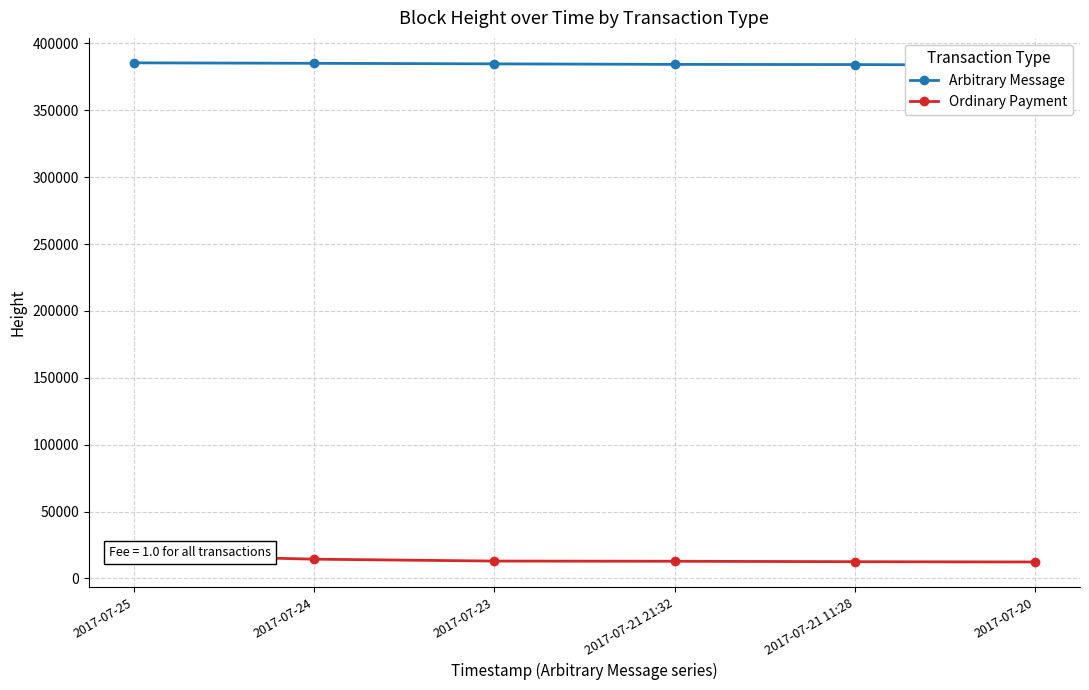

Between 2017-07-25 and 2017-07-21 21:32, which series saw the biggest shift?

Ordinary Payment